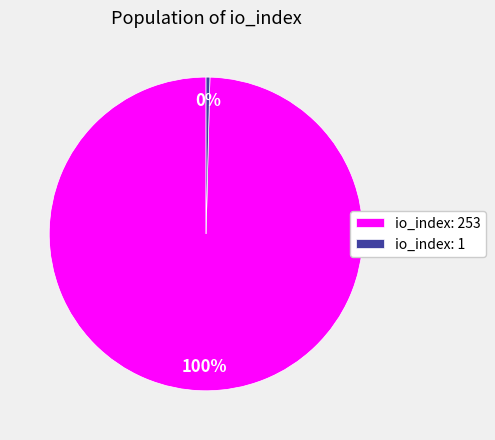

Is io_index: 253 the majority of the pie?

Yes